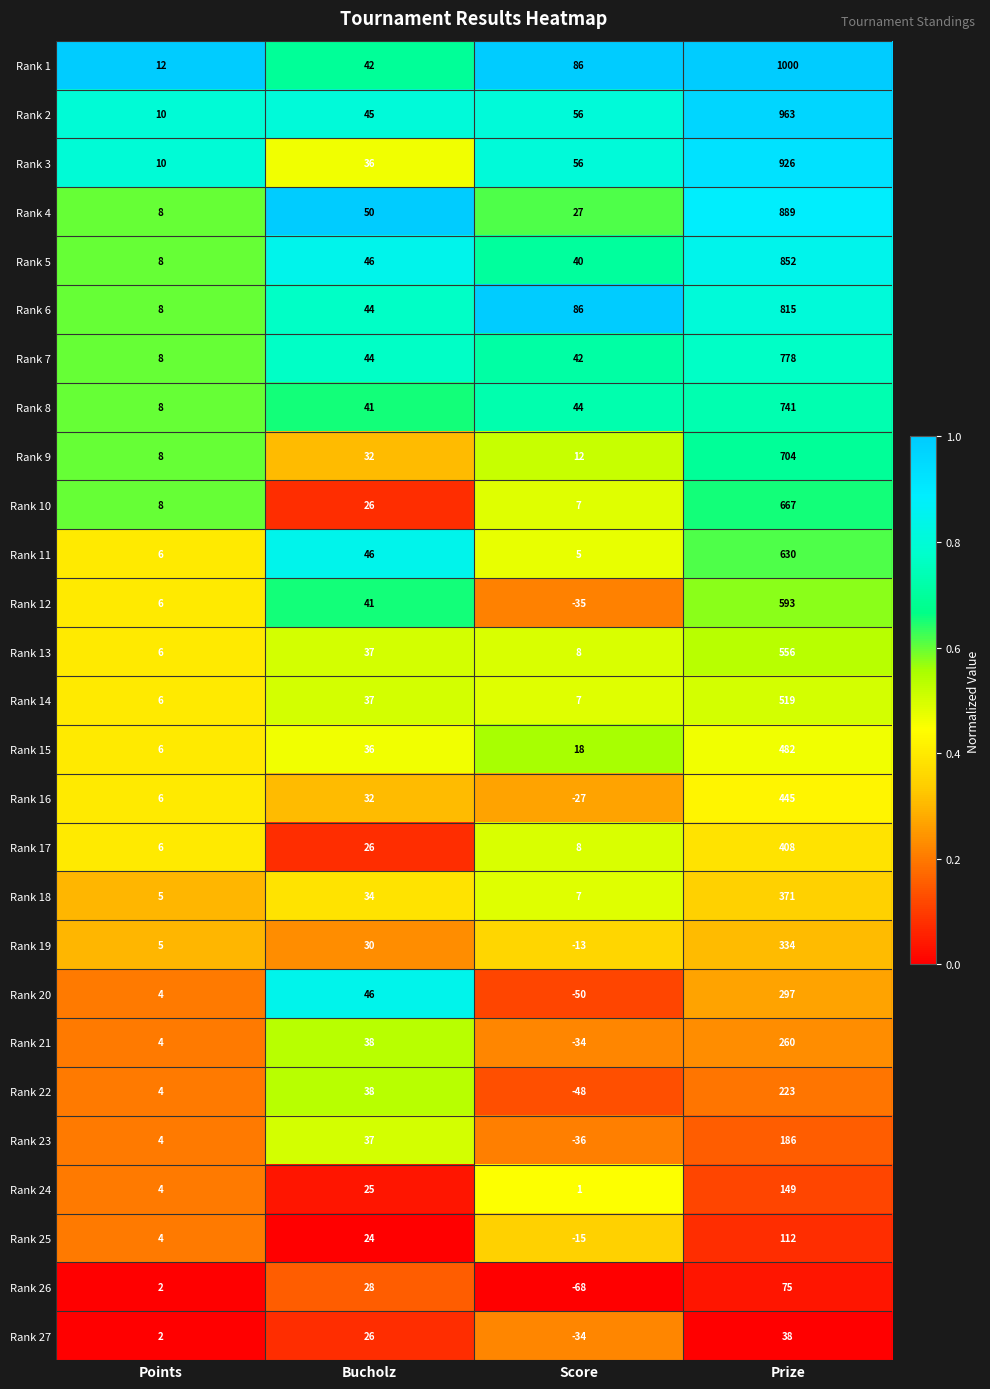

Rank the series at Prize from highest to lowest value.

Rank 1, Rank 2, Rank 3, Rank 4, Rank 5, Rank 6, Rank 7, Rank 8, Rank 9, Rank 10, Rank 11, Rank 12, Rank 13, Rank 14, Rank 15, Rank 16, Rank 17, Rank 18, Rank 19, Rank 20, Rank 21, Rank 22, Rank 23, Rank 24, Rank 25, Rank 26, Rank 27